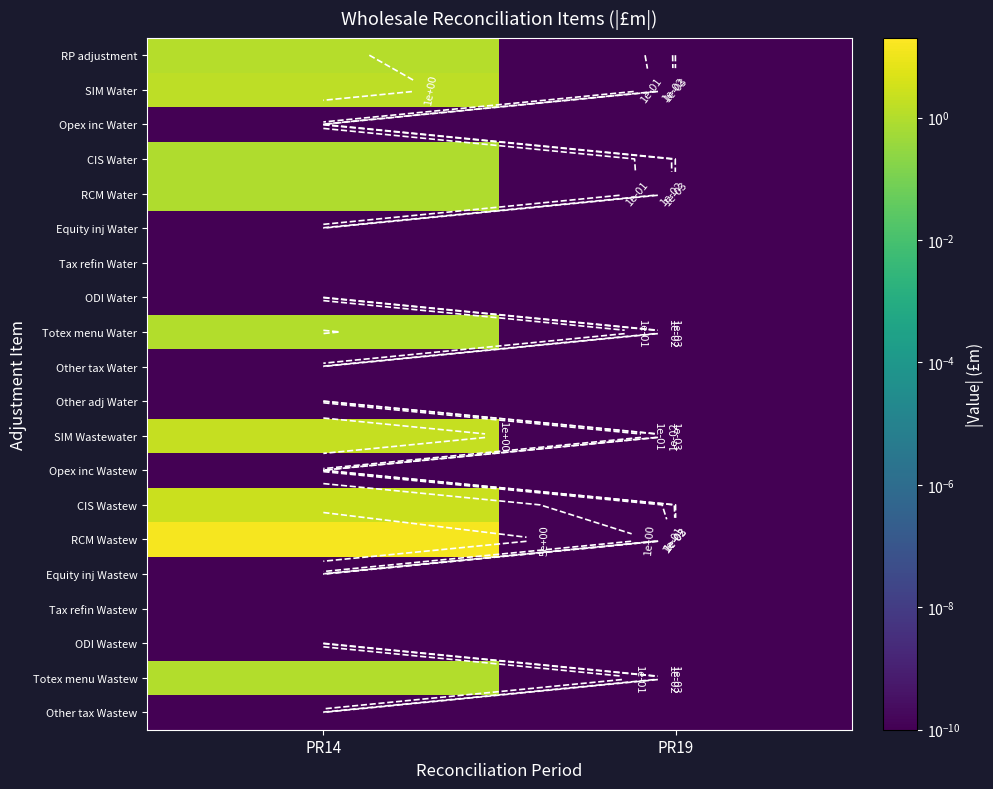

Which has a higher value, PR14 or PR19?

PR14